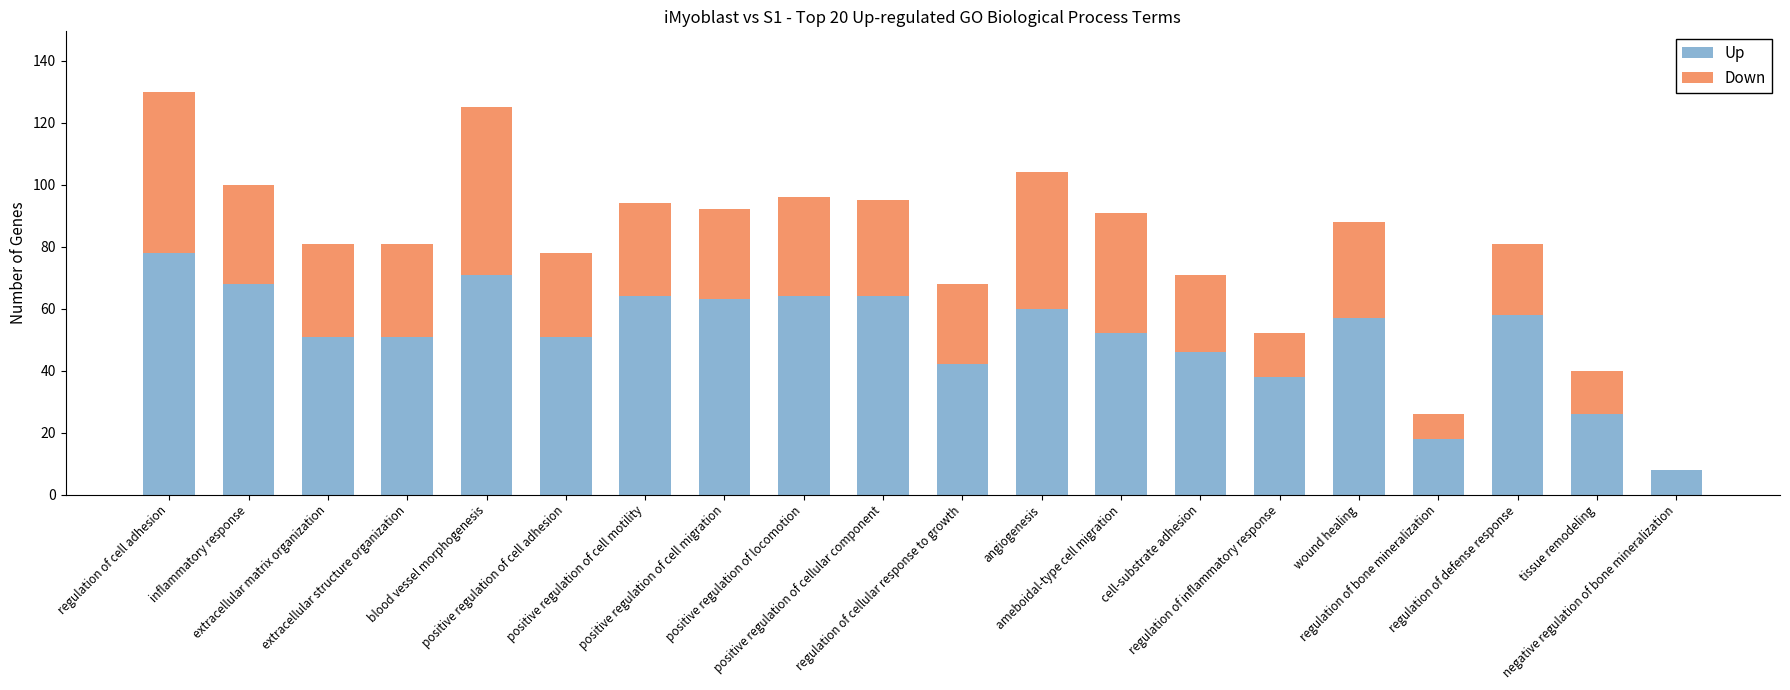

What are all the series names shown in the legend?

Up, Down